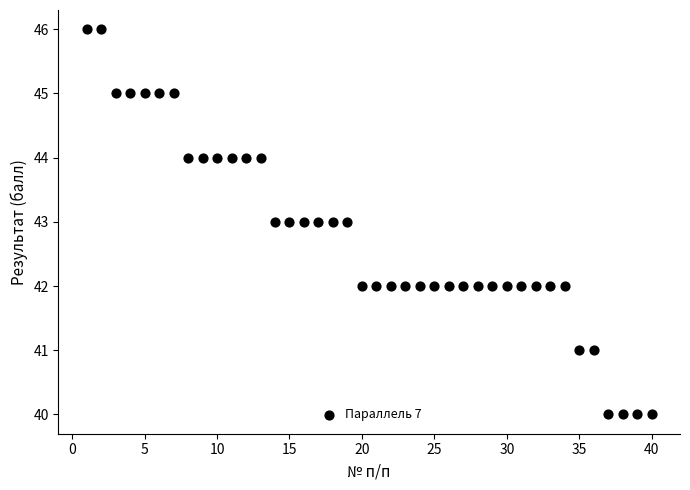

What is the range of Y values (max minus min)?

6